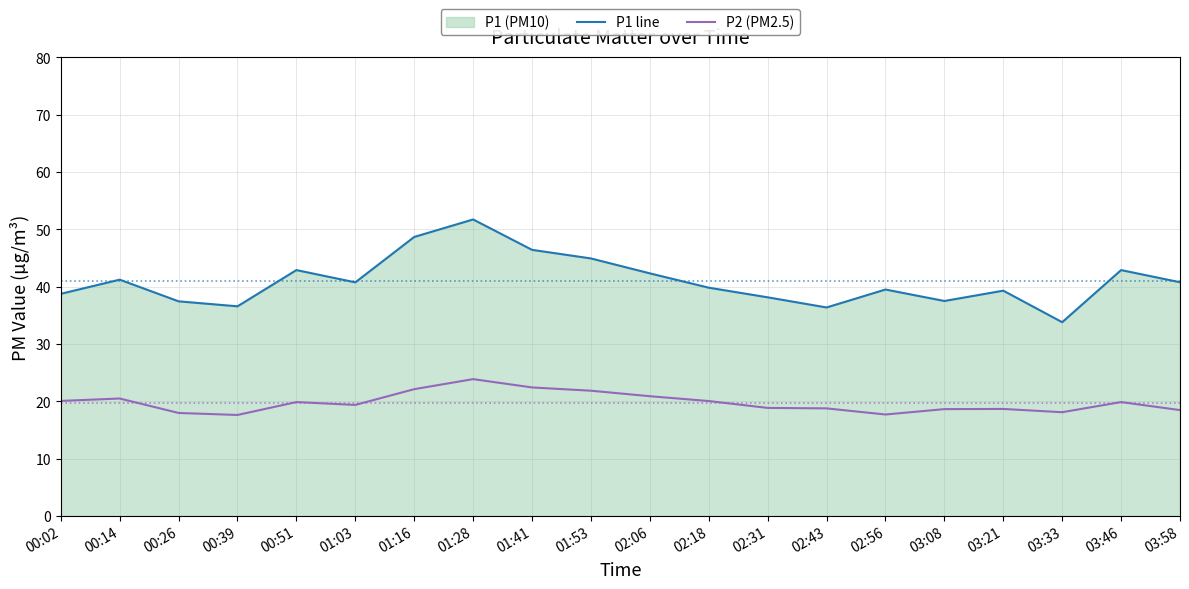

The P2 (PM2.5) series shows 21.9 at 01:53. True or false?

True